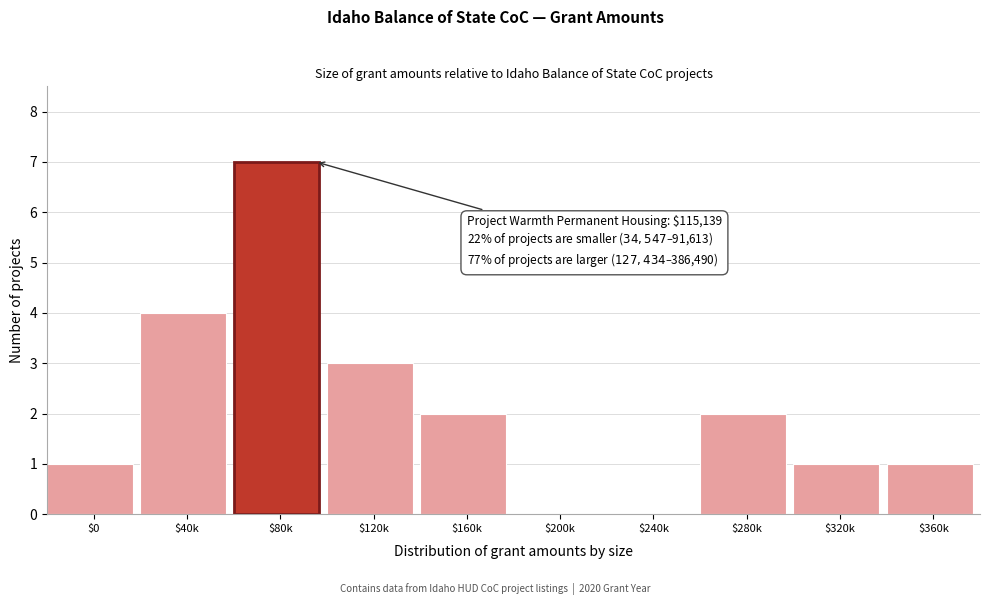

What is the sum of all values?

21